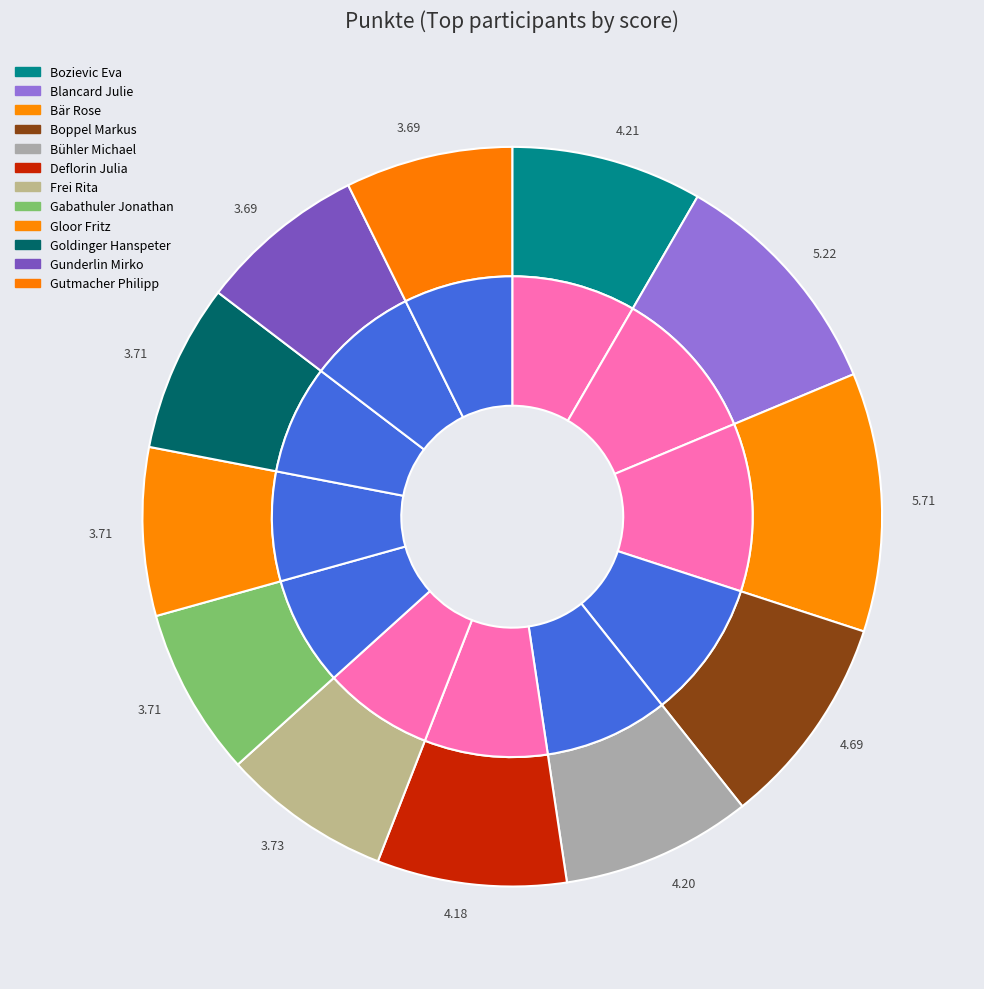

What is the largest slice in the pie chart?

Bär Rose